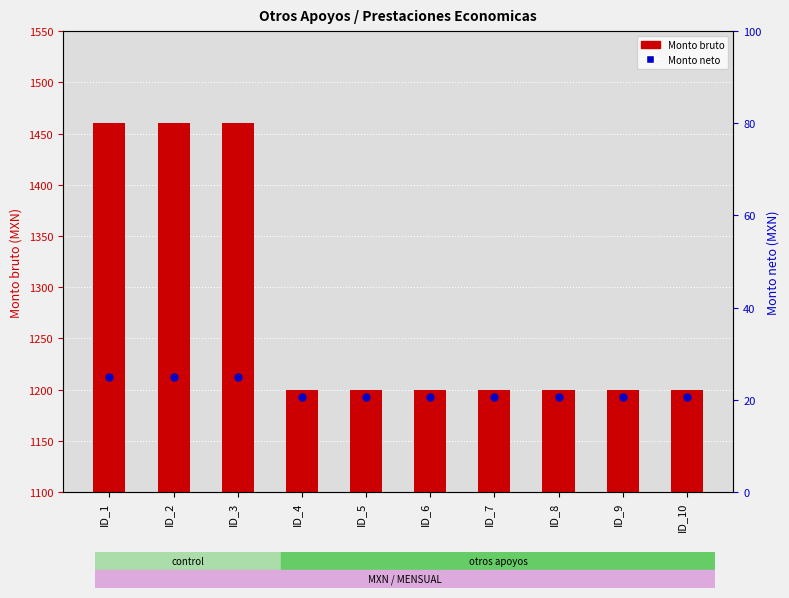

Which series has the widest spread of Y values?

Monto bruto